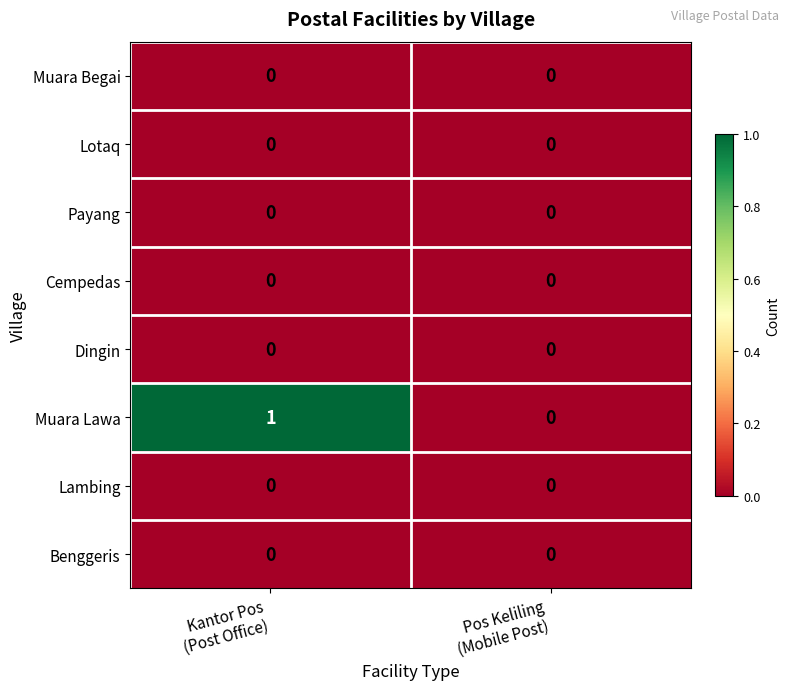

At which category is the sum across all series the highest?

Kantor Pos
(Post Office)